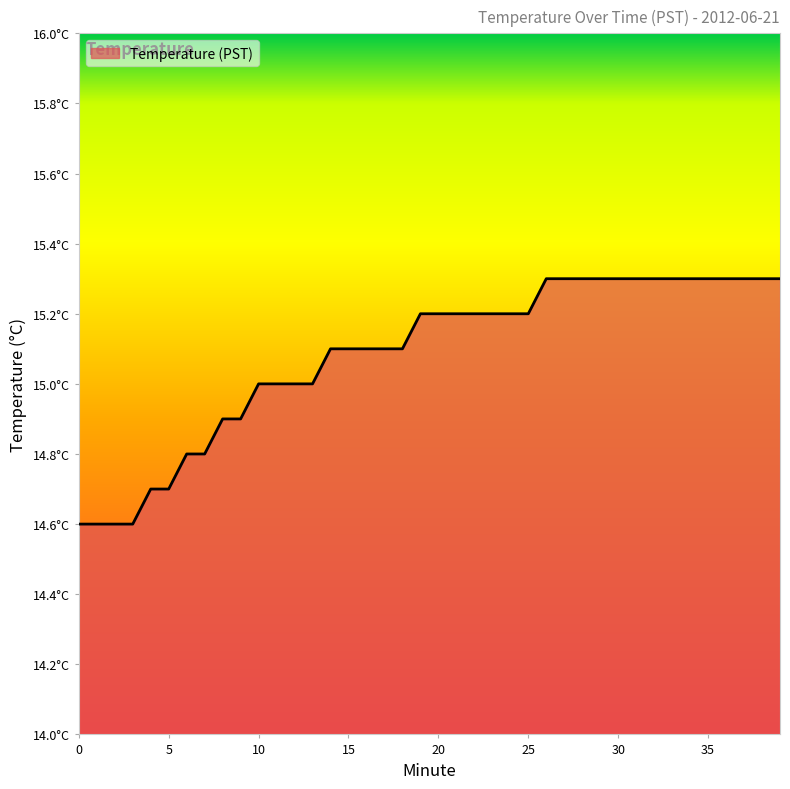

List the labels in order of value, largest first.

26, 27, 28, 29, 30, 31, 32, 33, 34, 35, 36, 37, 38, 39, 19, 20, 21, 22, 23, 24, 25, 14, 15, 16, 17, 18, 10, 11, 12, 13, 8, 9, 6, 7, 4, 5, 0, 1, 2, 3